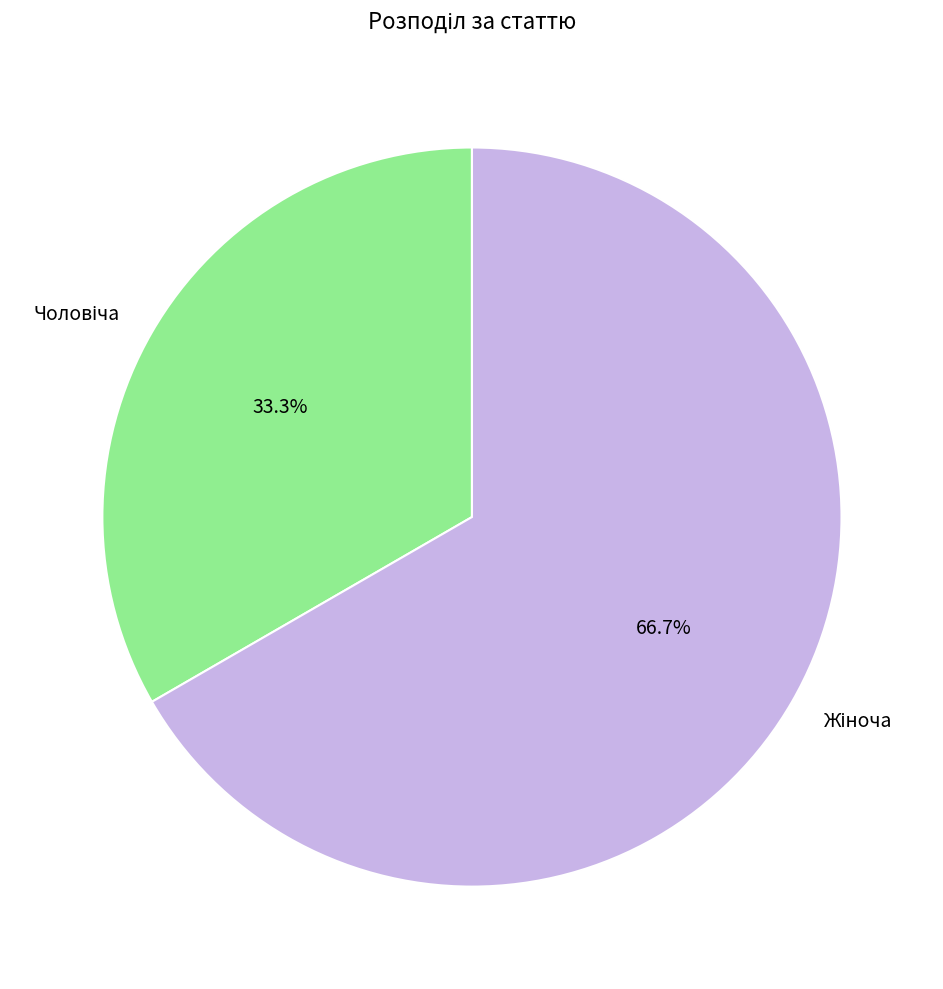

Is it true that Чоловіча is 33% of the pie?

True